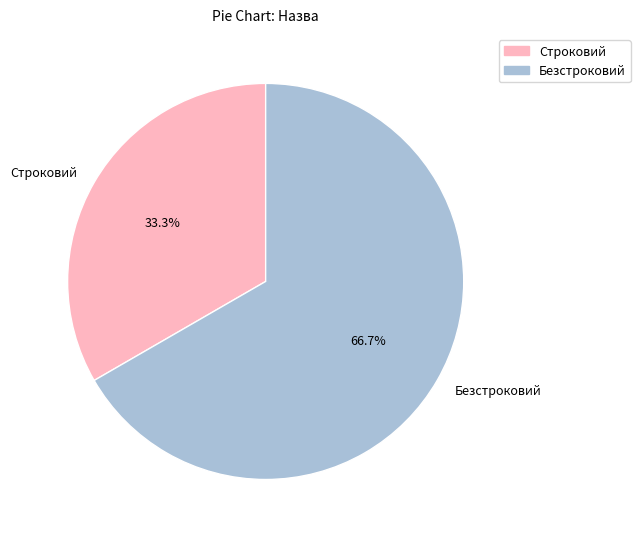

What percentage is the Строковий slice, to the nearest percent?

33%